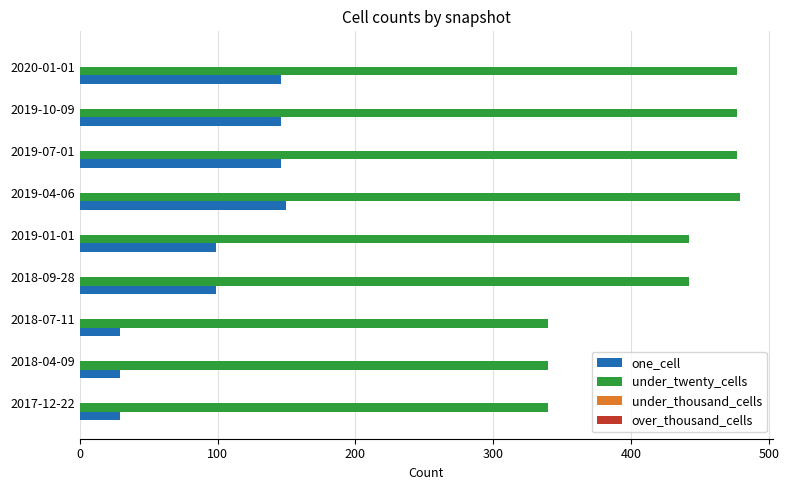

What is the lowest value of the under_twenty_cells series?

340